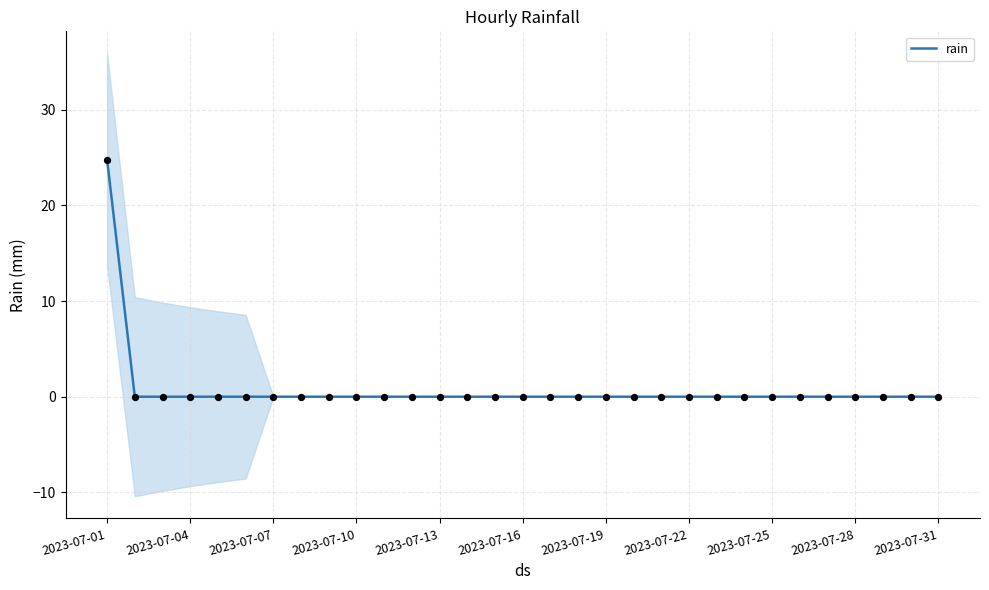

Which category has the highest value in the rain series?

2023-07-01